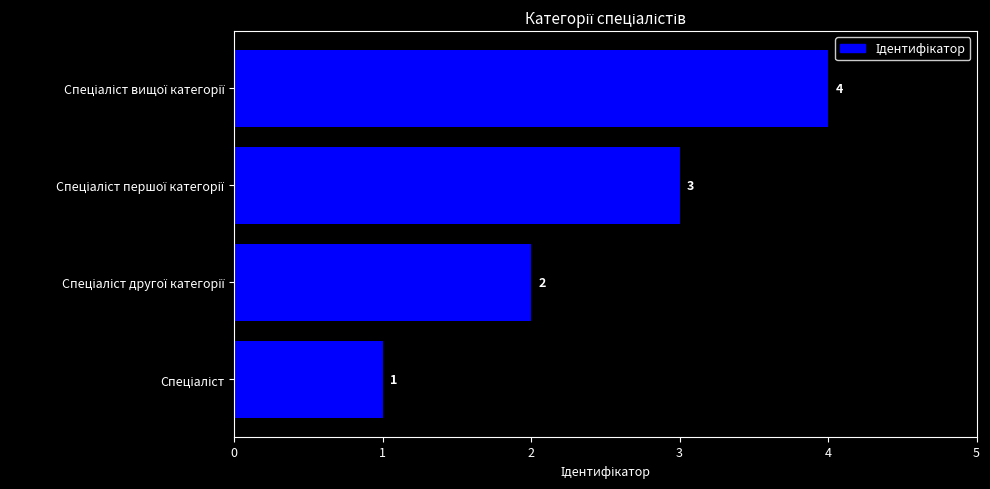

What is the smallest value displayed?

1